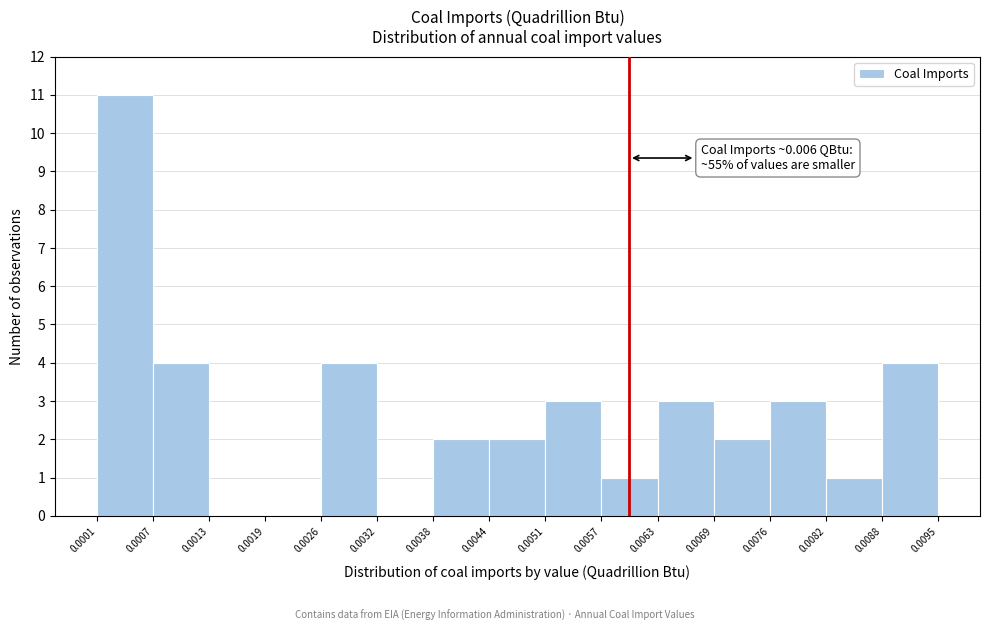

Which range on the x-axis has the tallest bar?

0.0001 to 0.0007